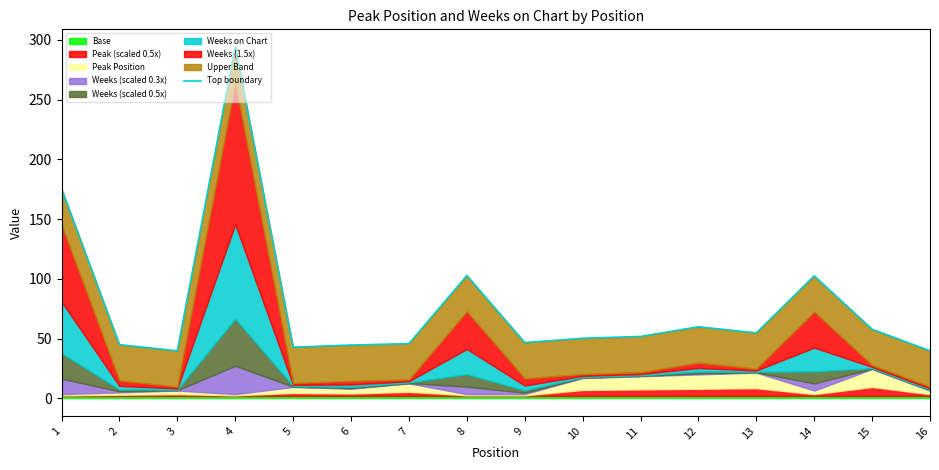

The chart shows a value of 45.8 at 7. True or false?

True